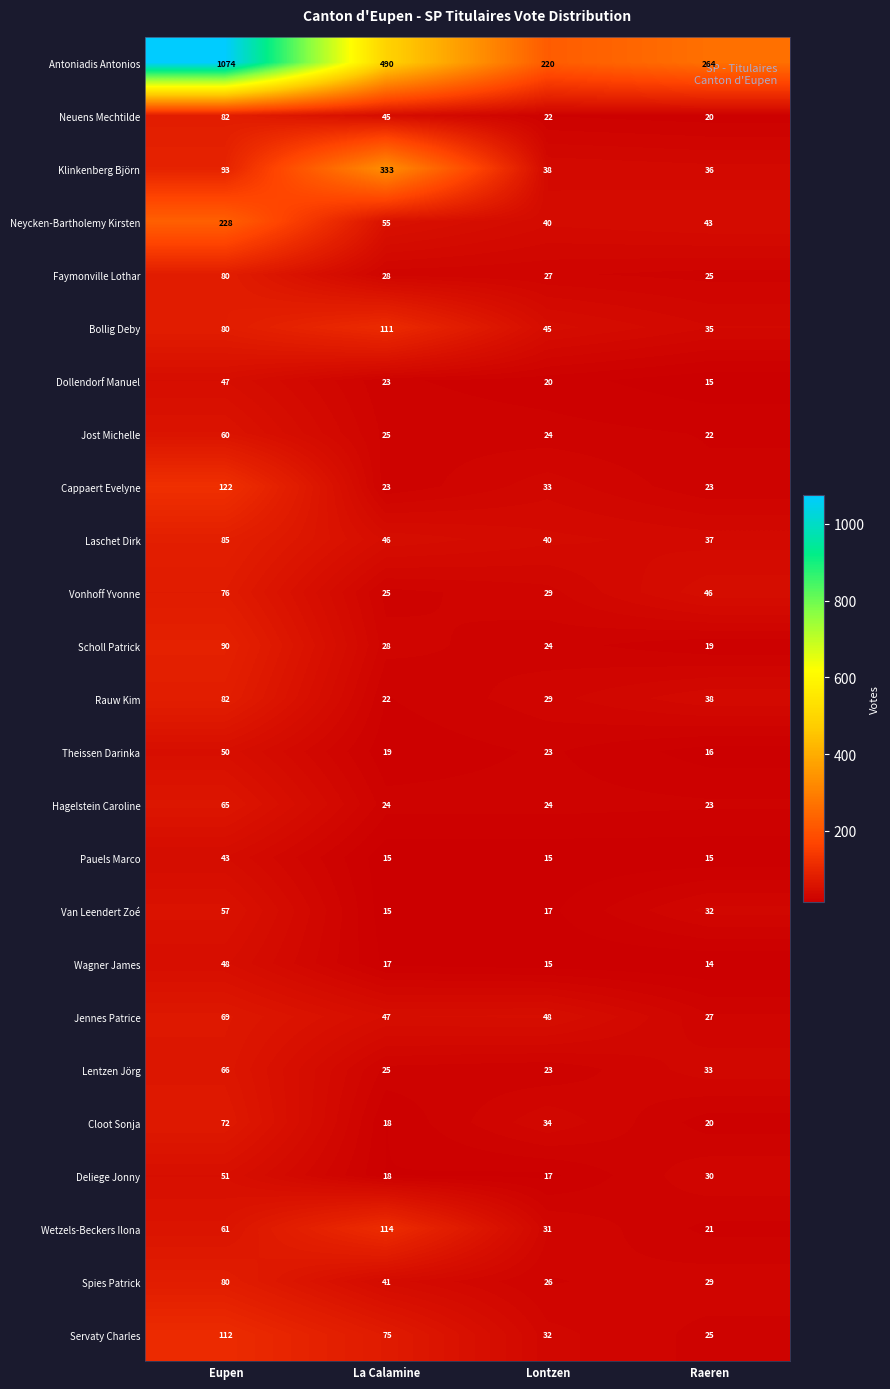

What is the total value across all series at Lontzen?

896